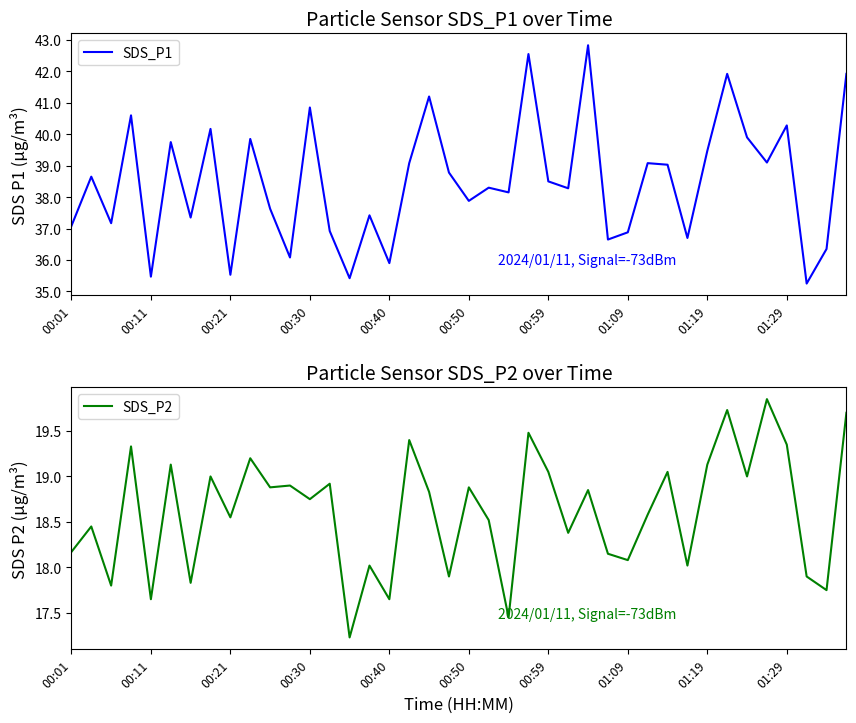

True or false: SDS_P1 has a value of 36.9 at 01:09.

True